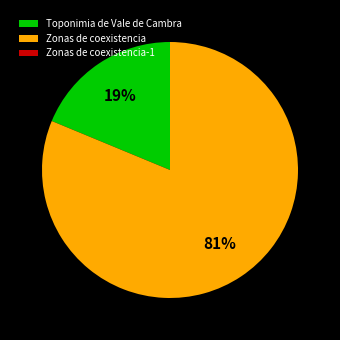

Which slice is the largest?

Zonas de coexistencia